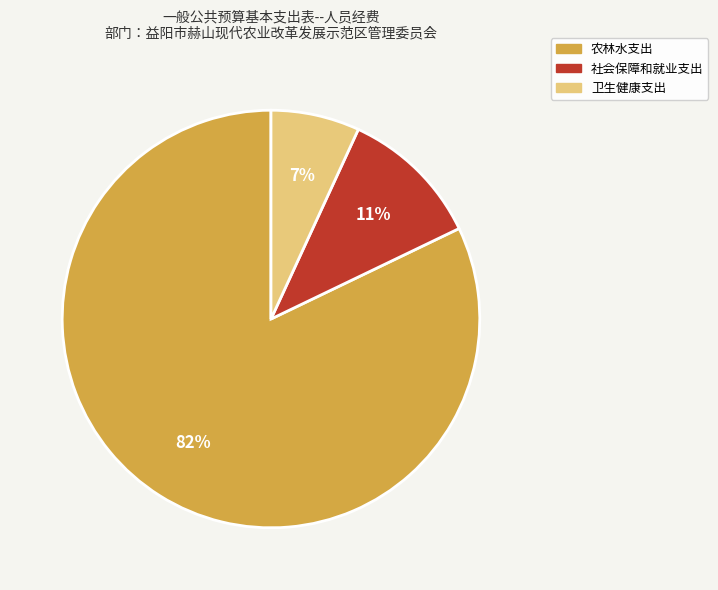

Which has a higher value, 社会保障和就业支出 or 农林水支出?

农林水支出